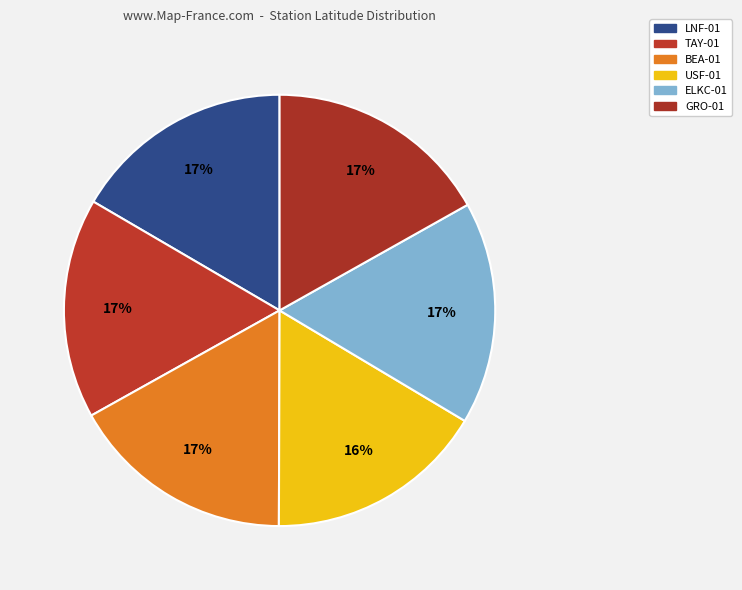

Which slice is the smallest?

USF-01